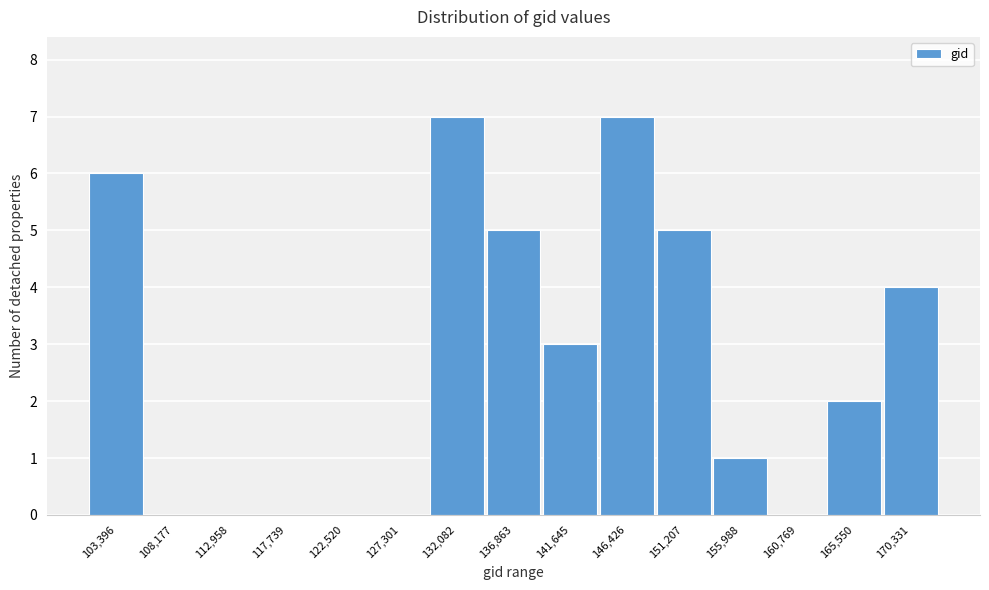

Reading left to right, list all the values displayed in this chart.

103,396=6	108,177=0	112,958=0	117,739=0	122,520=0	127,301=0	132,082=7	136,863=5	141,645=3	146,426=7	151,207=5	155,988=1	160,769=0	165,550=2	170,331=4